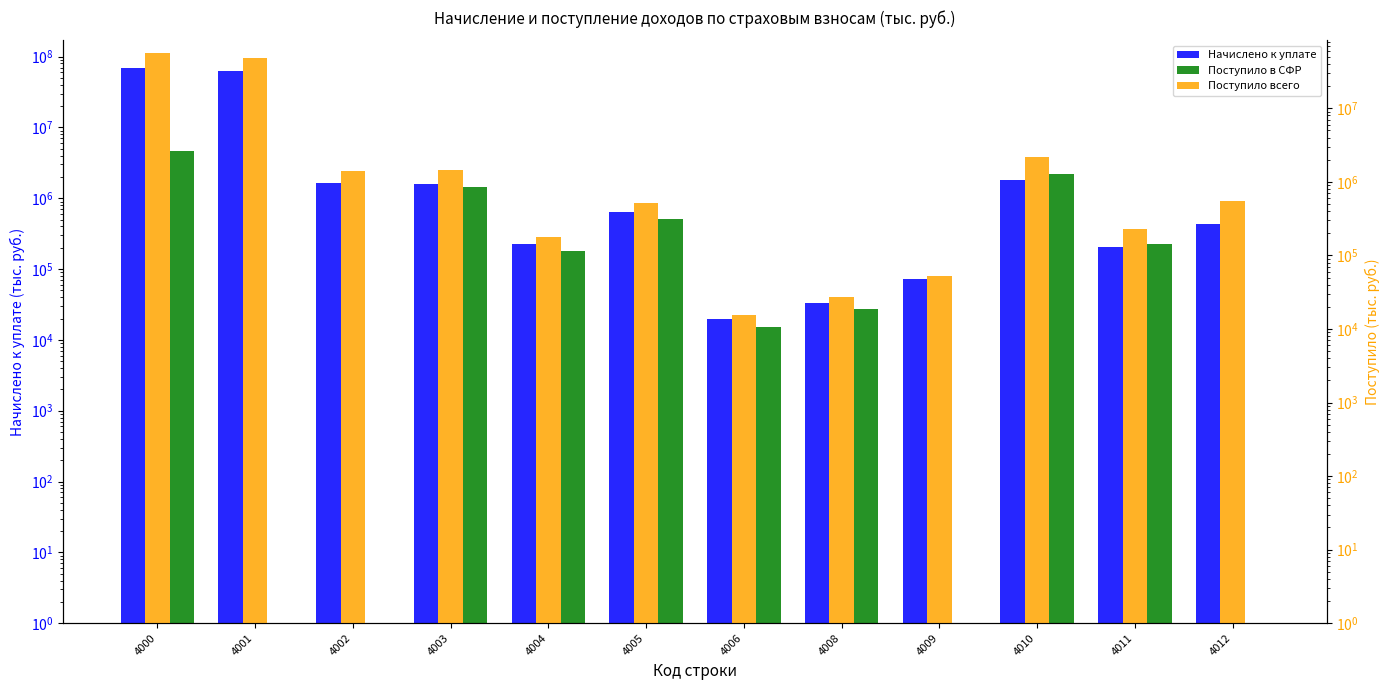

List the series in order of their overall mean, highest first.

Начислено к уплате, Поступило всего, Поступило в СФР